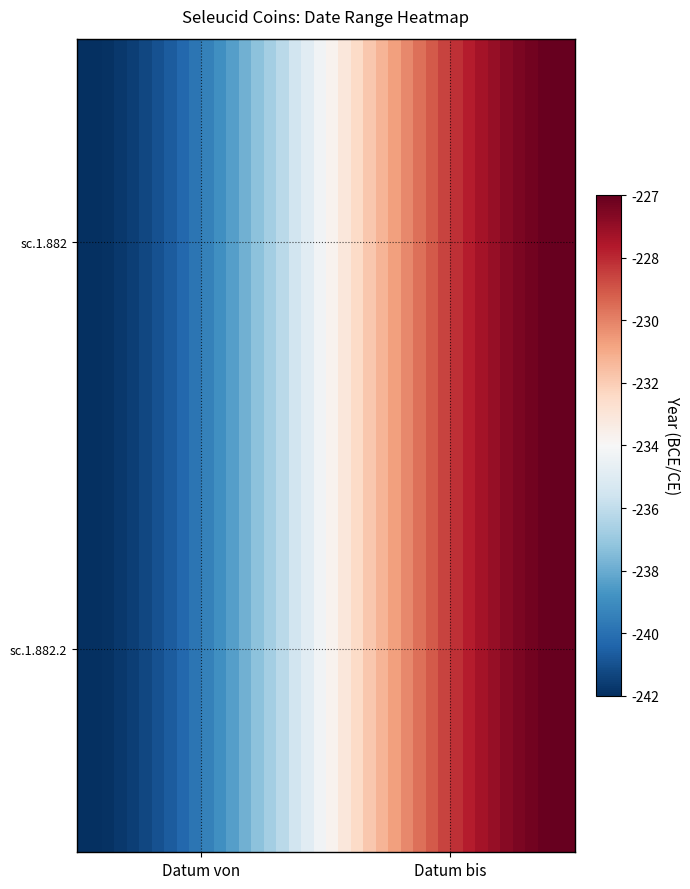

How many categories are shown in the chart?

40